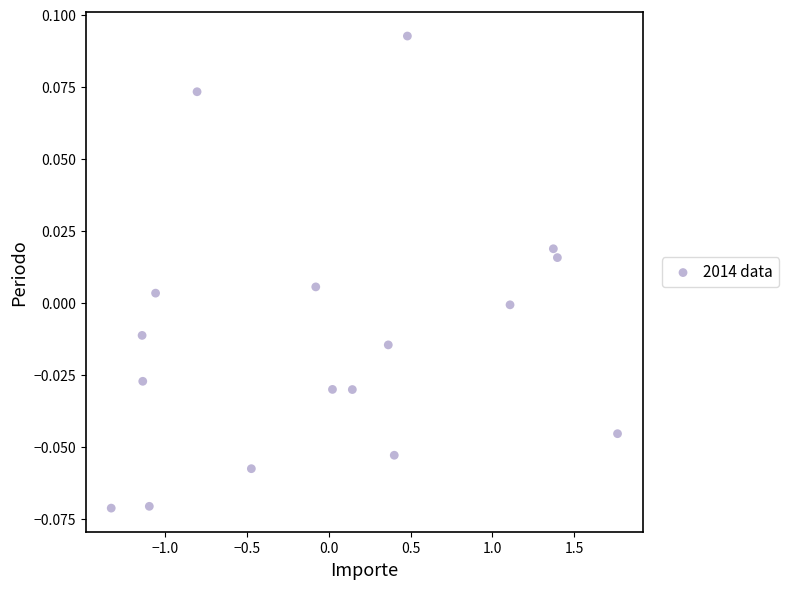

What is the range of X values (max minus min)?

3.1